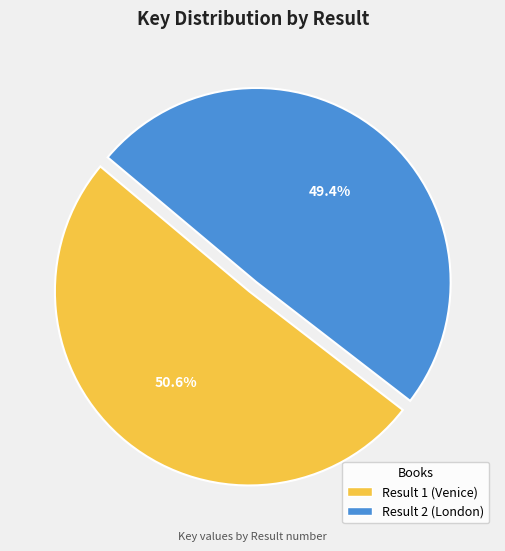

The Result 1 (Venice) slice represents 51% of the pie. True or false?

True